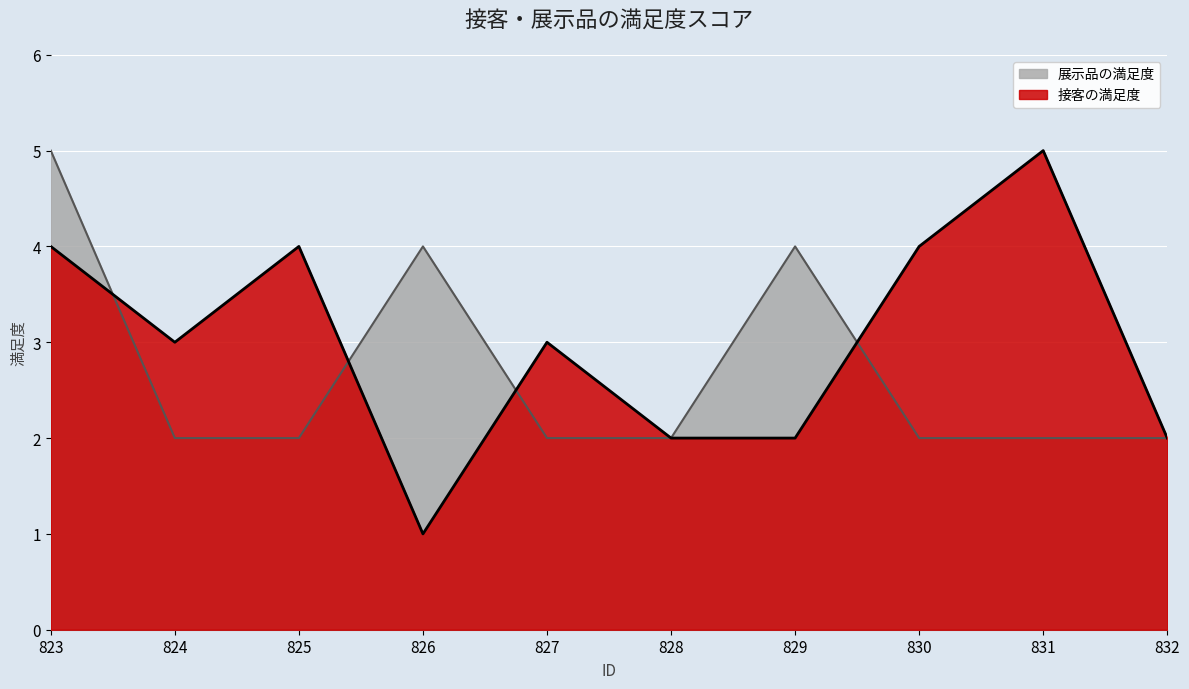

Which series has the largest total across all categories?

接客の満足度